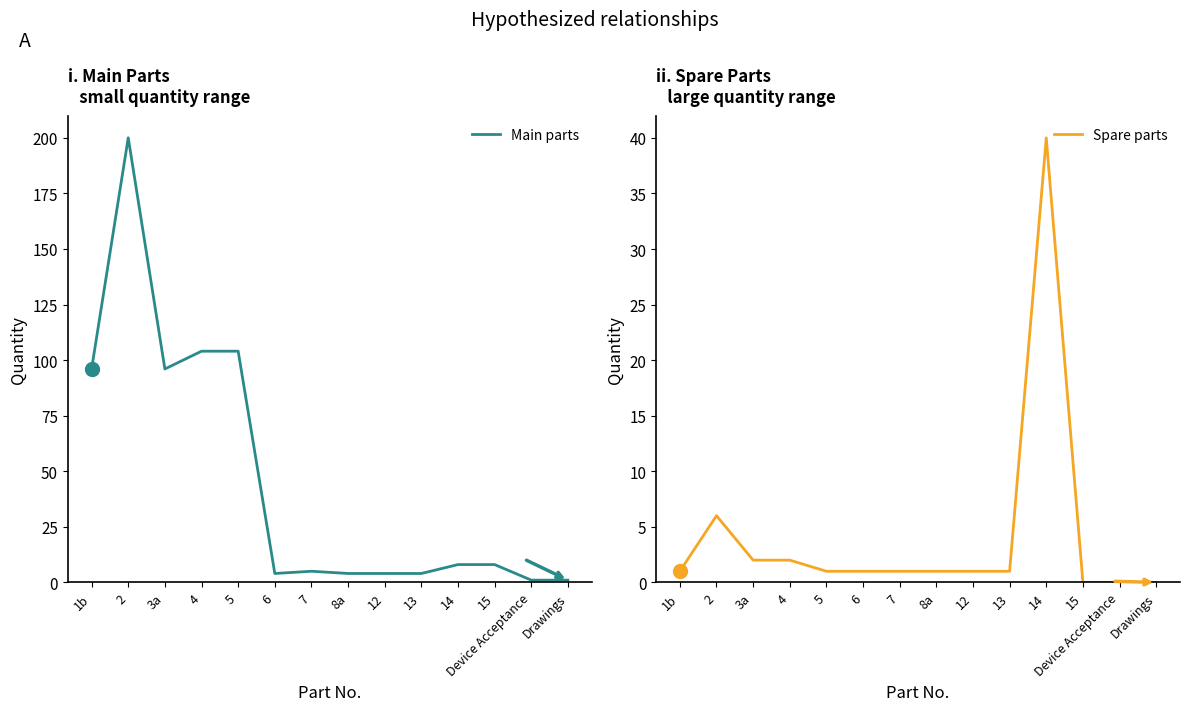

Where is the first local maximum for Spare parts?

2